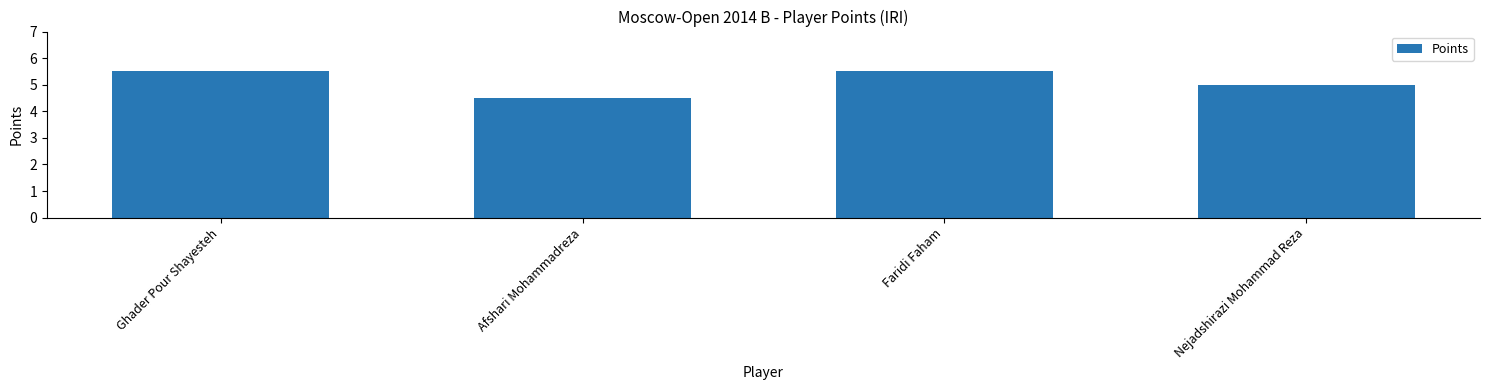

Approximately how many times larger is the value at Faridi Faham compared to Afshari Mohammadreza?

1.2